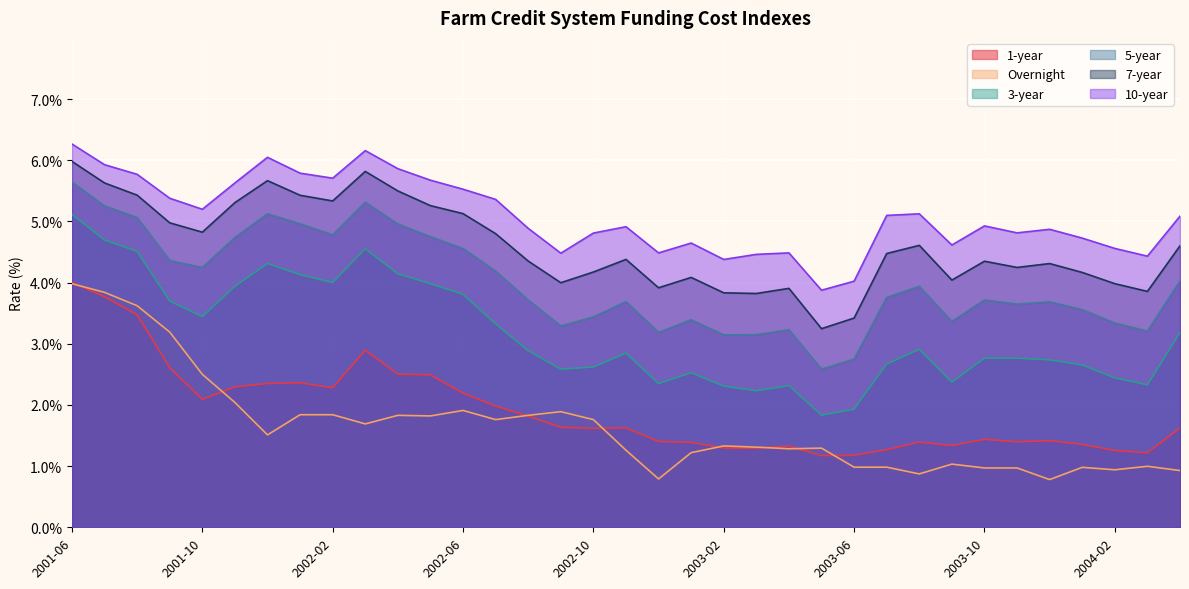

What is the sum of the 3-year values at 2004-03 and 2003-12?

5.1